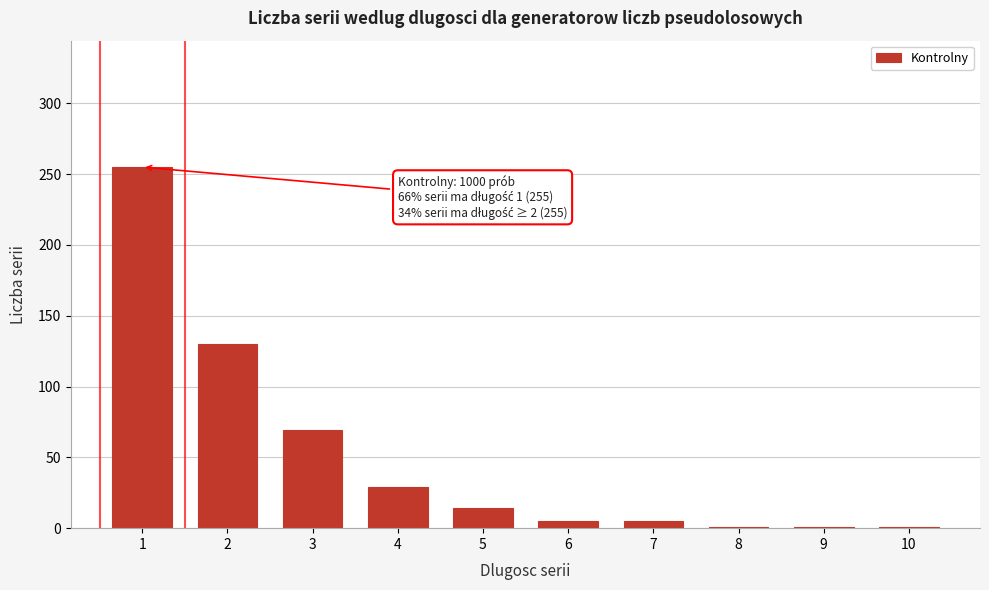

Reading left to right, what are all the values shown in this chart?

1=255	2=130	3=69	4=29	5=14	6=5	7=5	8=1	9=1	10=1